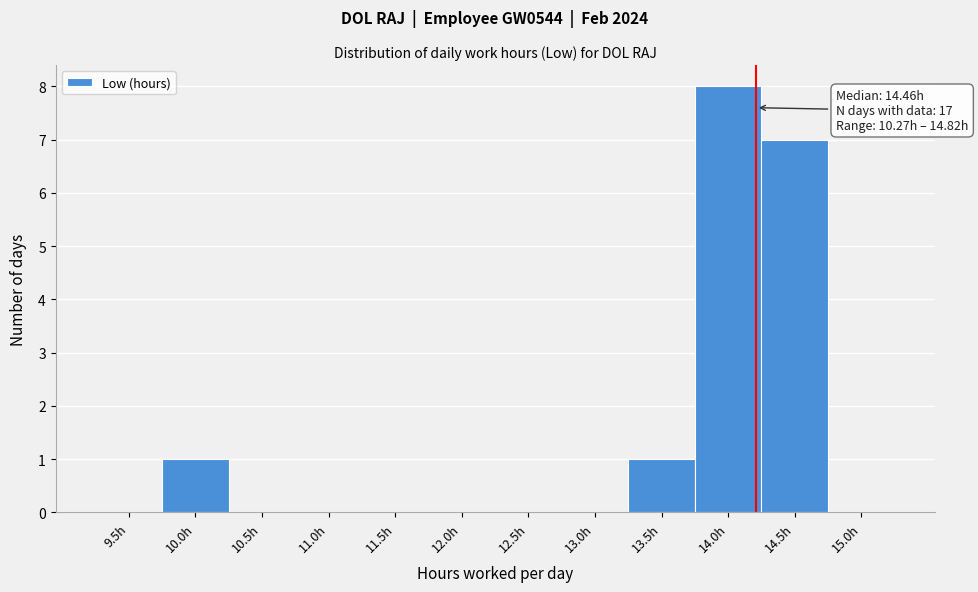

Reading right to left, extract all data points from this chart.

15.0h=0	14.5h=7	14.0h=8	13.5h=1	13.0h=0	12.5h=0	12.0h=0	11.5h=0	11.0h=0	10.5h=0	10.0h=1	9.5h=0